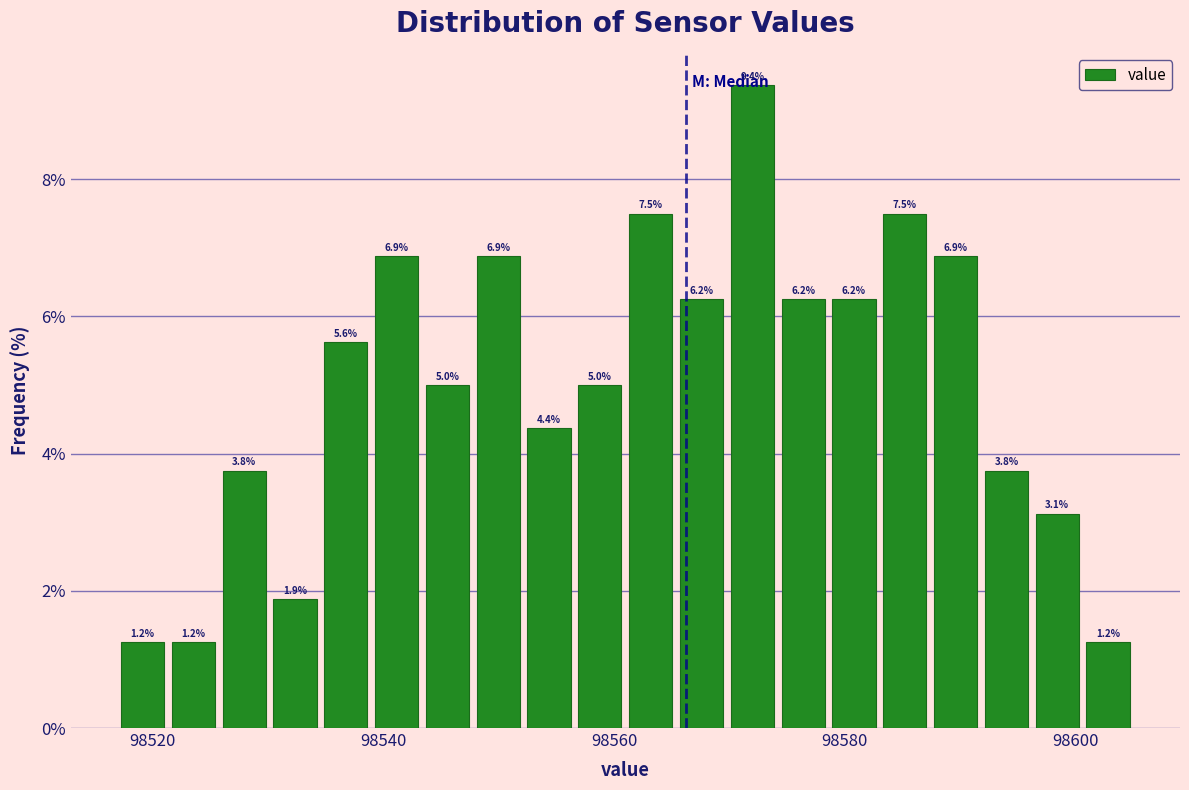

Read against the x-axis, roughly where is the centre of the tallest bar?

98572